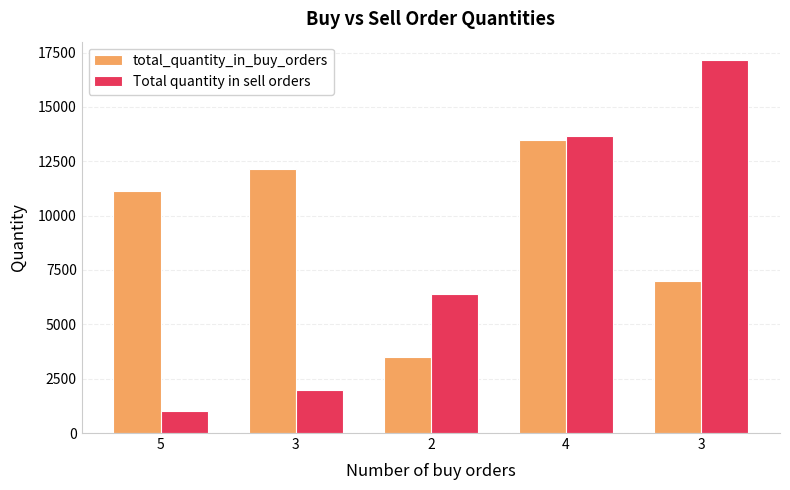

At which label does total_quantity_in_buy_orders reach its minimum?

2